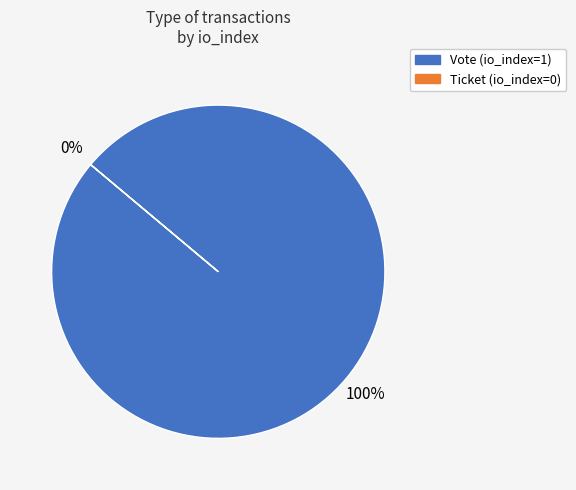

What is the change in value from Vote to Ticket?

-1